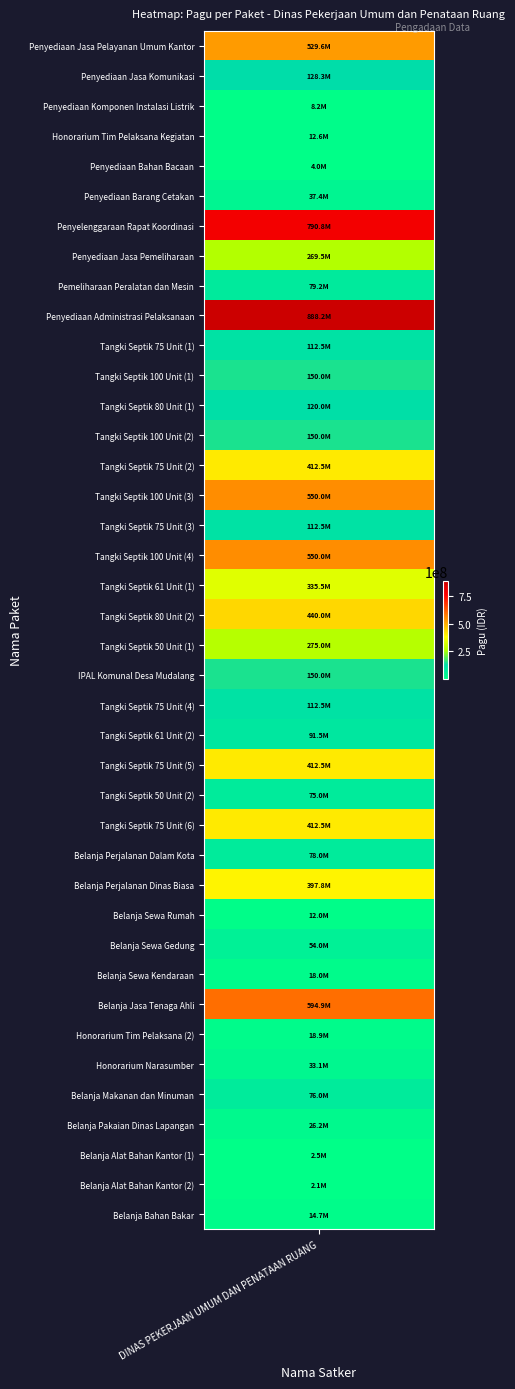

Approximately how many times larger is the value at 27 compared to 32?

0.1